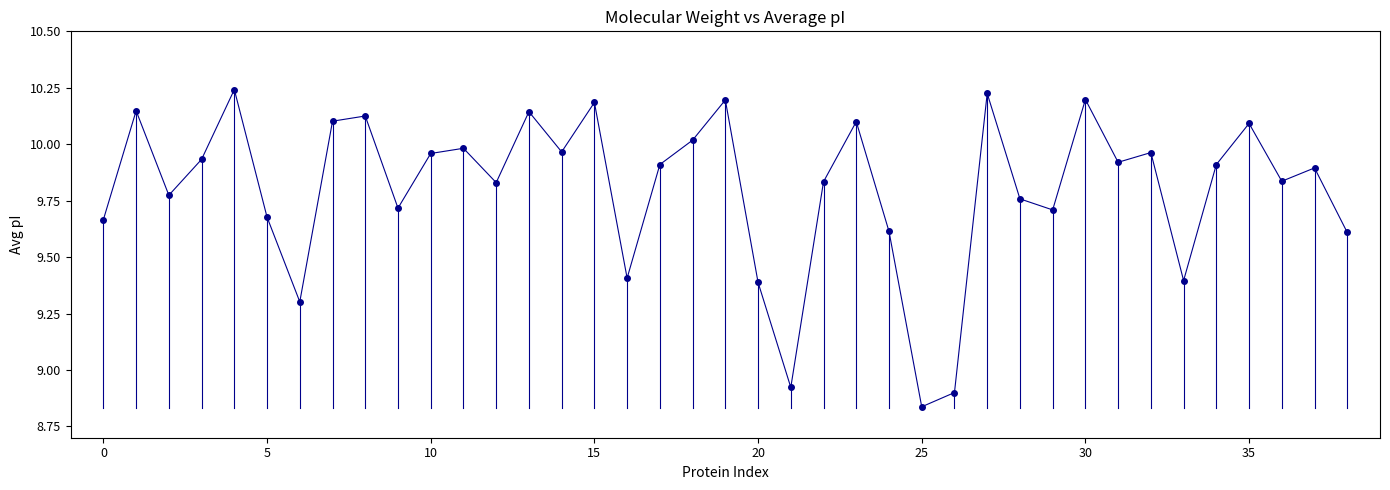

What is the difference between the second highest and second lowest values?

1.3